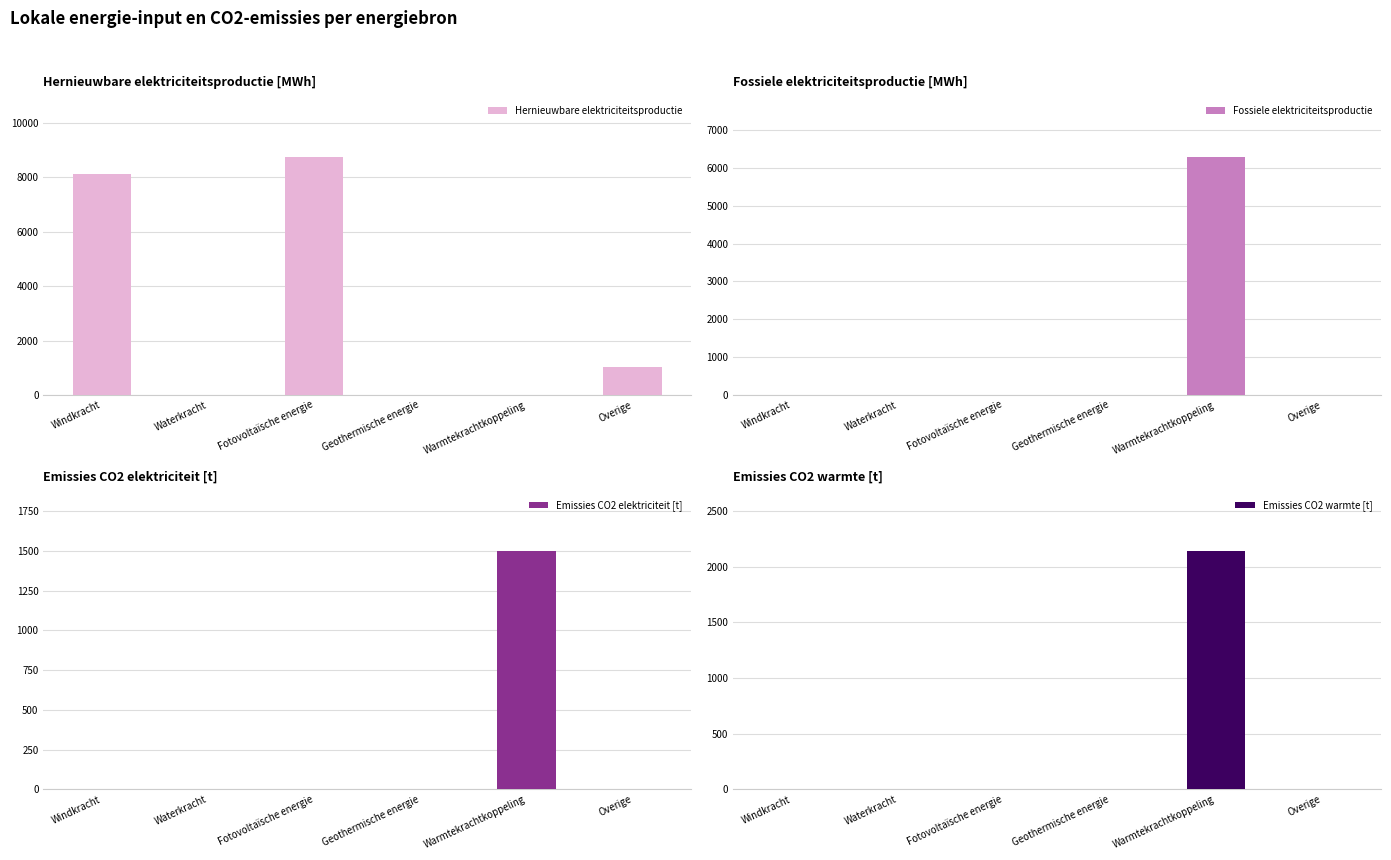

What position from the left is Warmtekrachtkoppeling?

5